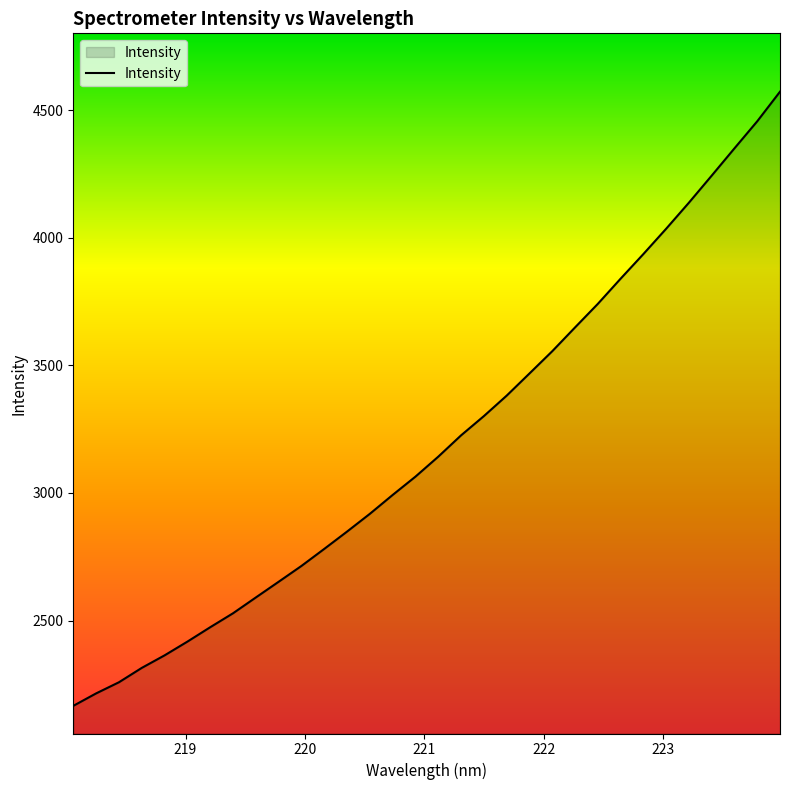

What is the maximum value shown in the chart?

4571.9